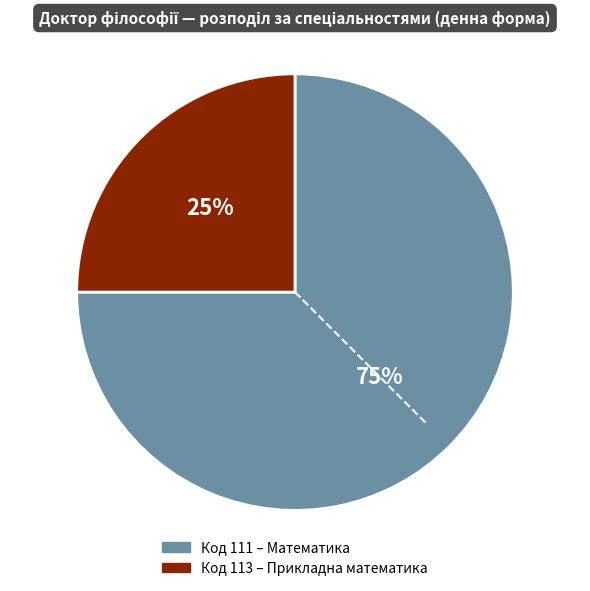

To the nearest percent, what is the difference between the largest and smallest slice percentages?

50%